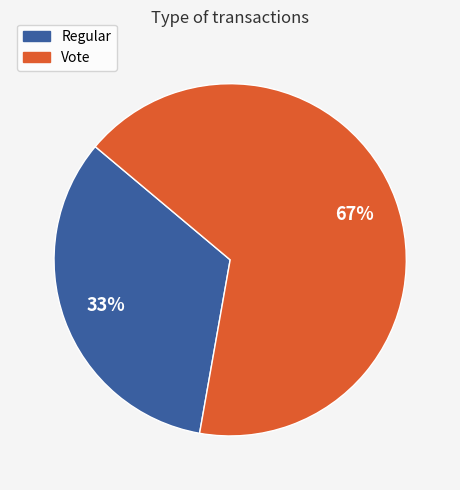

Rank the categories by value from lowest to highest.

Regular, Vote